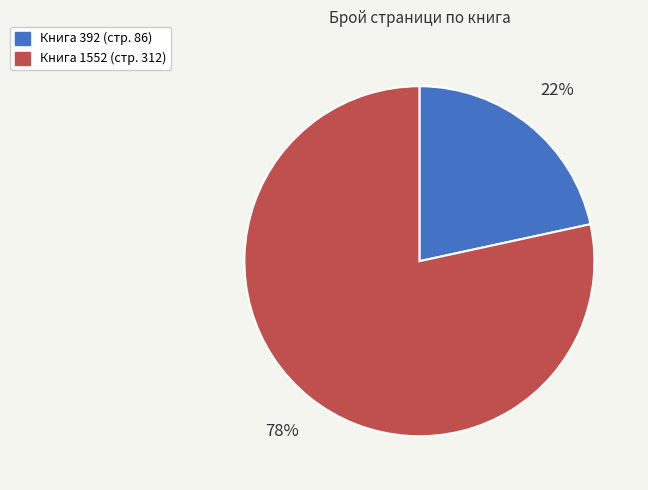

To the nearest percent, what is the average slice percentage?

50%